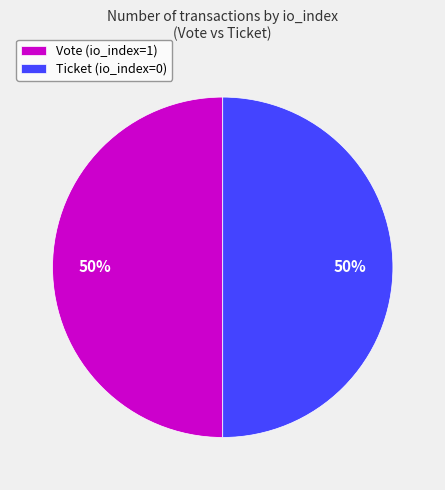

Is it true that Vote (io_index=1) is 50% of the pie?

True